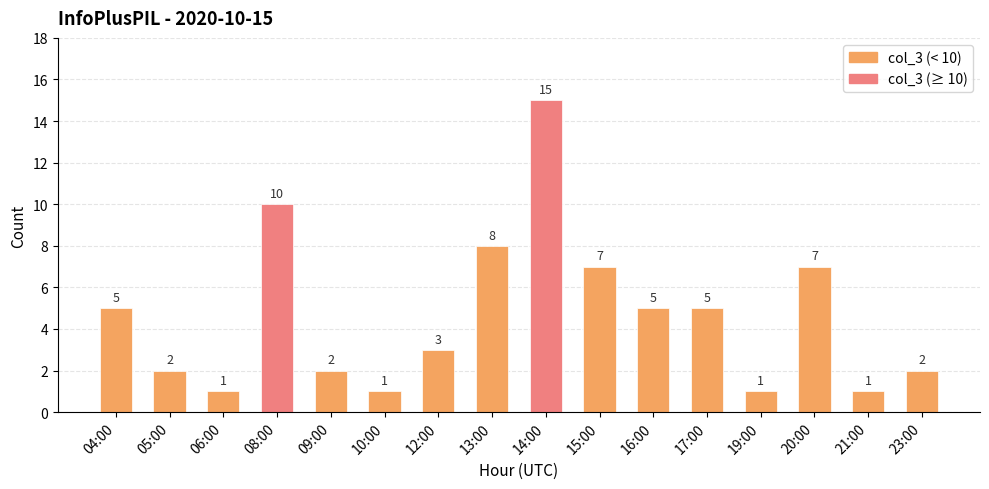

What is the label of the 9th bar from the right?

13:00